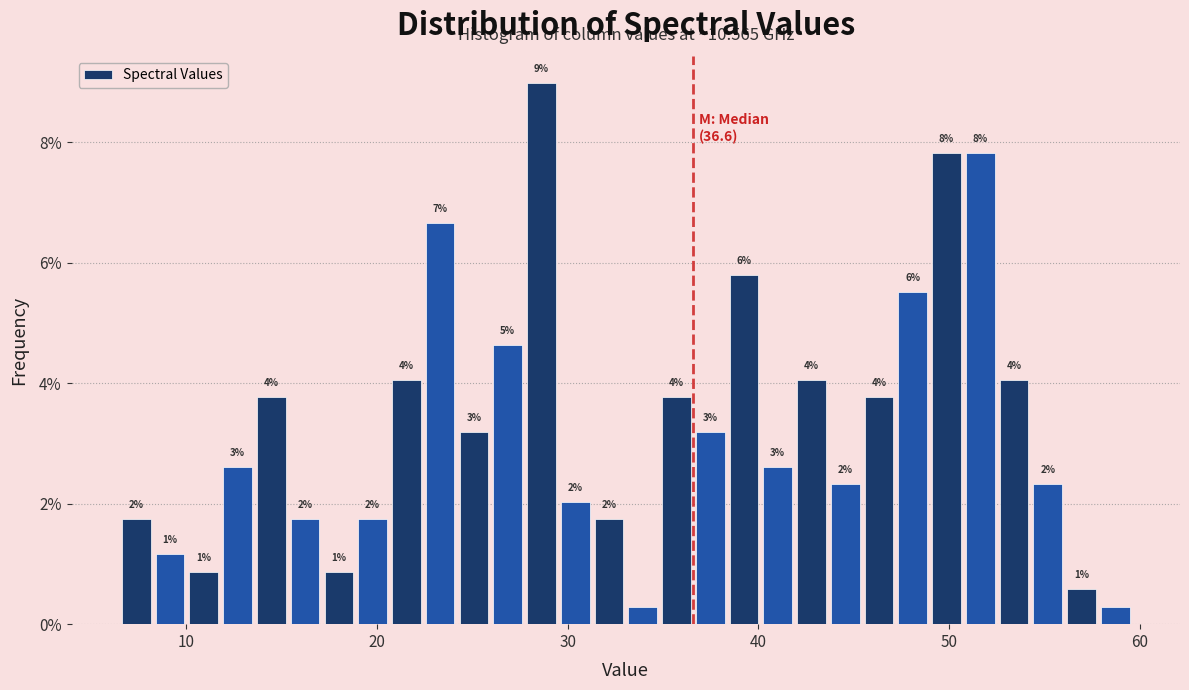

Read against the x-axis, roughly where is the centre of the tallest bar?

29